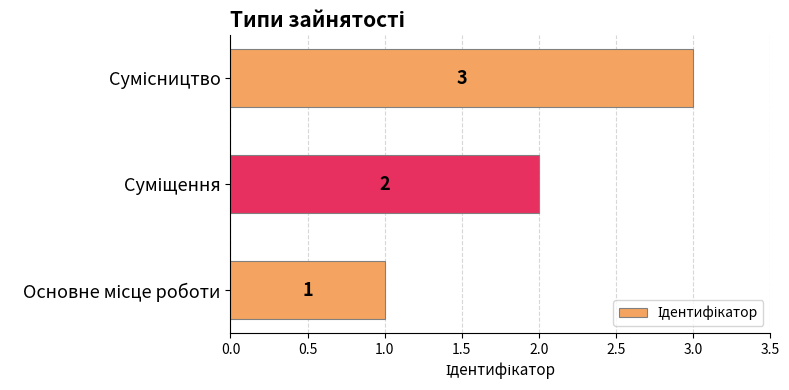

Count the values in the range 1 to 3.

3